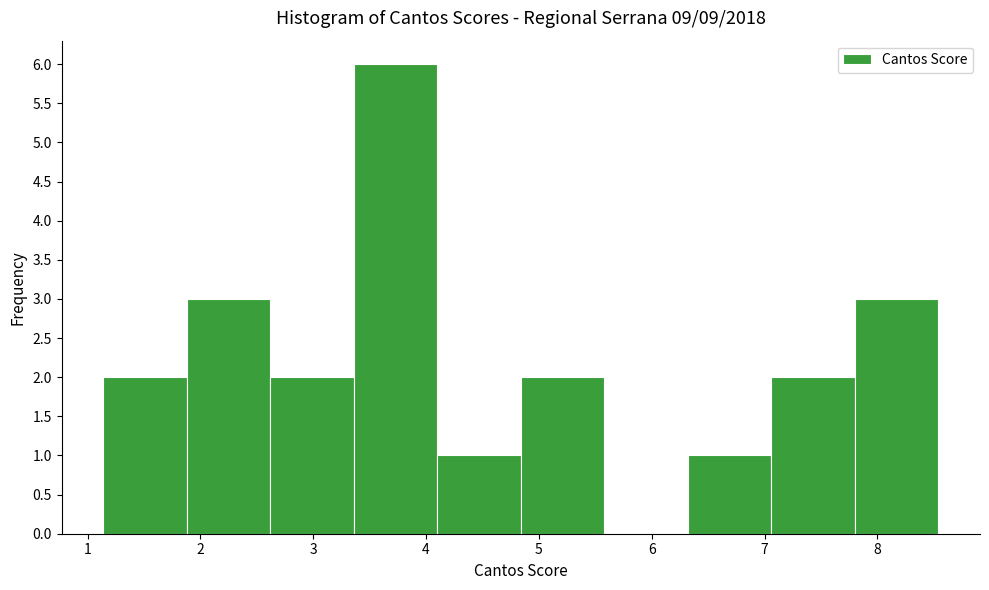

Reading left to right, transcribe this chart: for each bar, give the range it covers on the x-axis and its height. Neither the bar edges nor the heights are printed on the chart, so give them approximately, as read against the axes.

1.14 to 1.88: 2
1.88 to 2.62: 3
2.62 to 3.36: 2
3.36 to 4.10: 6
4.10 to 4.84: 1
4.84 to 5.58: 2
5.58 to 6.32: 0
6.32 to 7.06: 1
7.06 to 7.80: 2
7.80 to 8.54: 3